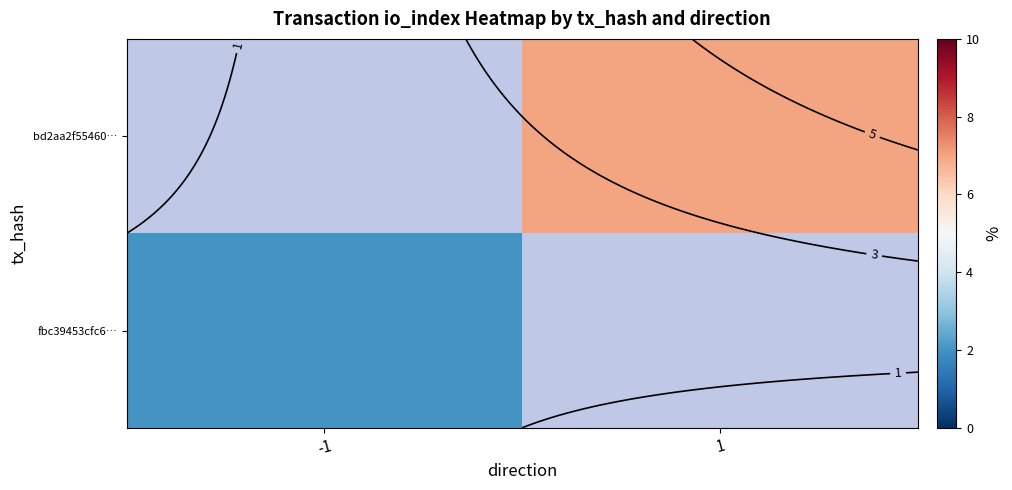

List the series in order of their overall mean, lowest first.

fbc39453cfc6…, bd2aa2f55460…